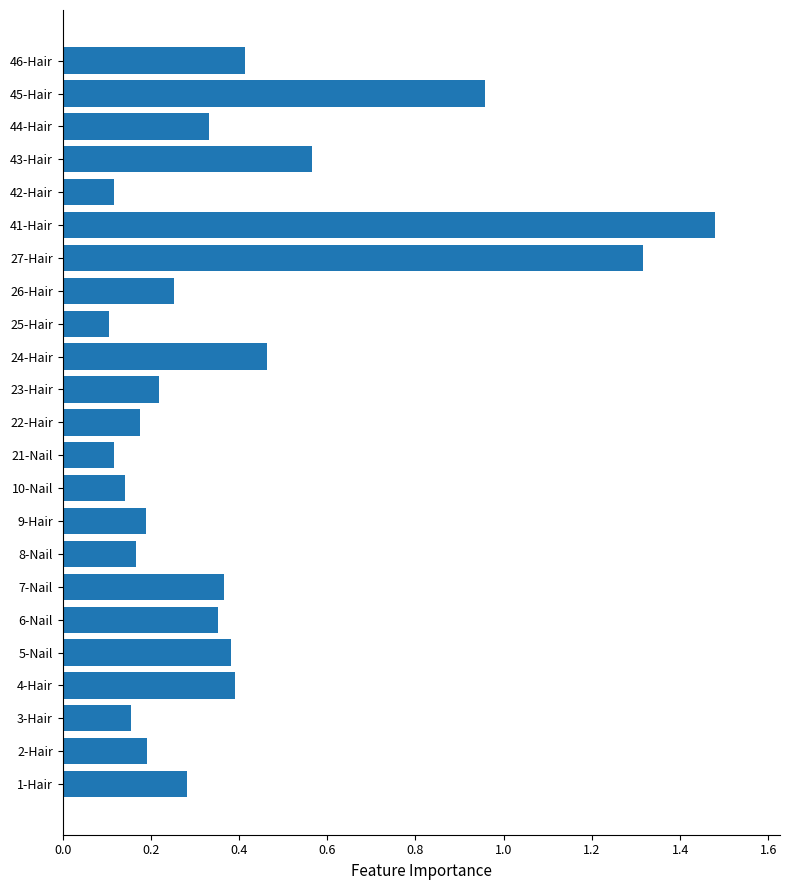

True or false: the data shows 0.3 at 9-Hair.

False